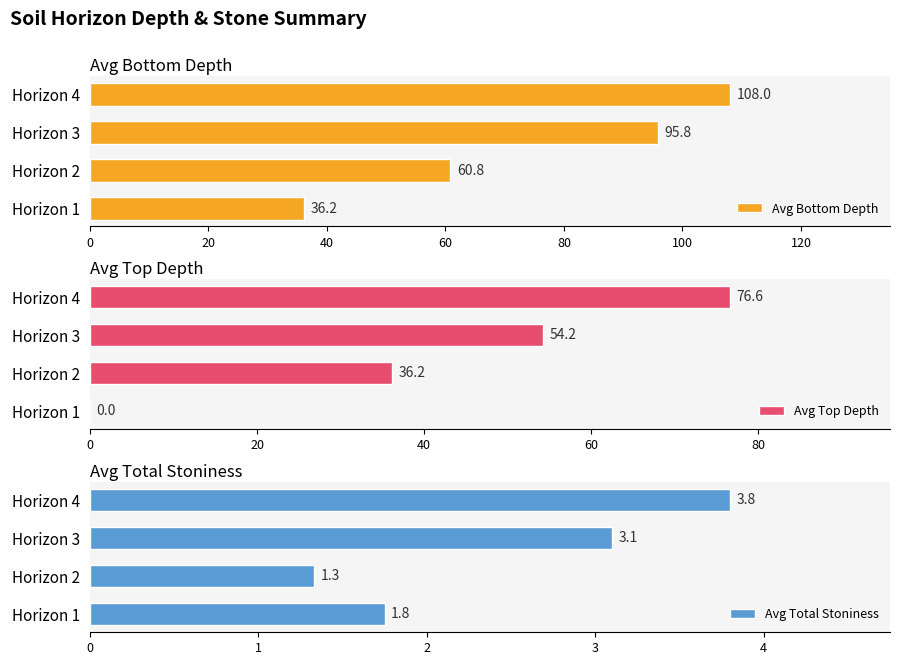

How many categories are shown in the chart?

4